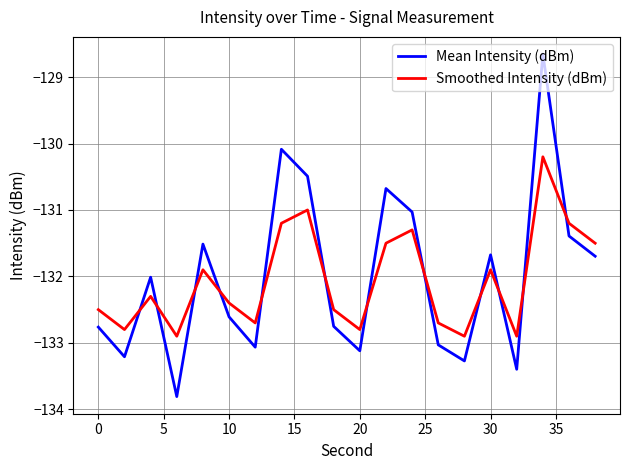

What are all the series names shown in the legend?

Mean Intensity (dBm), Smoothed Intensity (dBm)